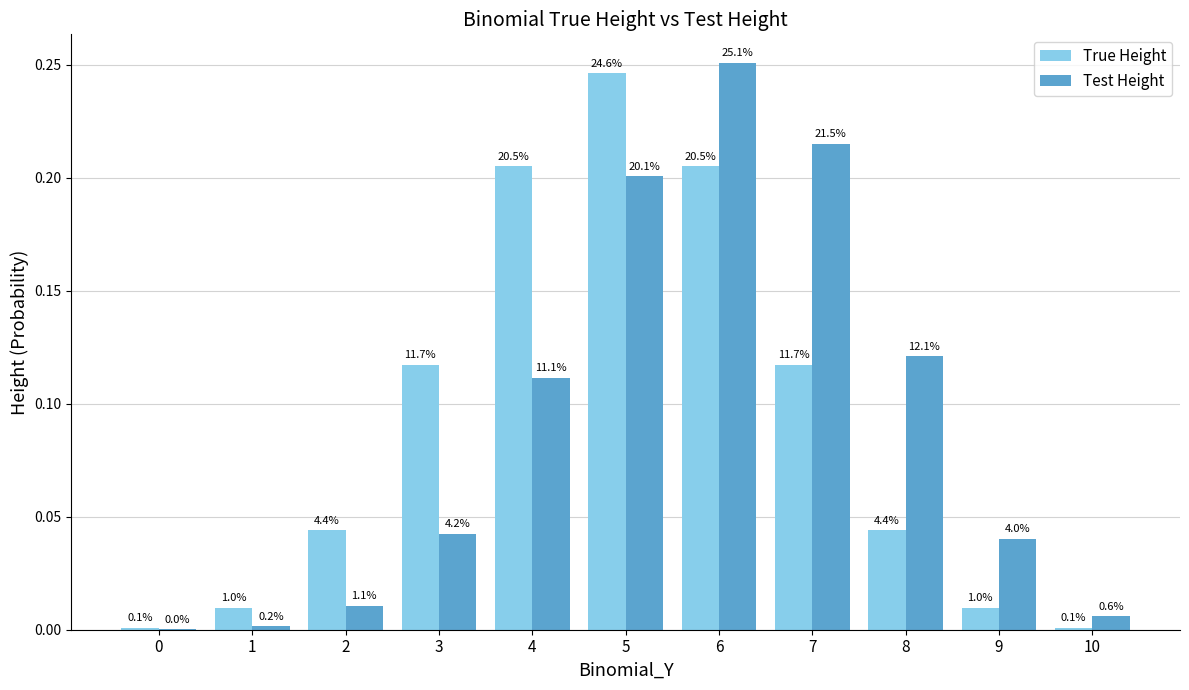

What is the difference between the maximum and minimum values in the Test Height series?

0.3